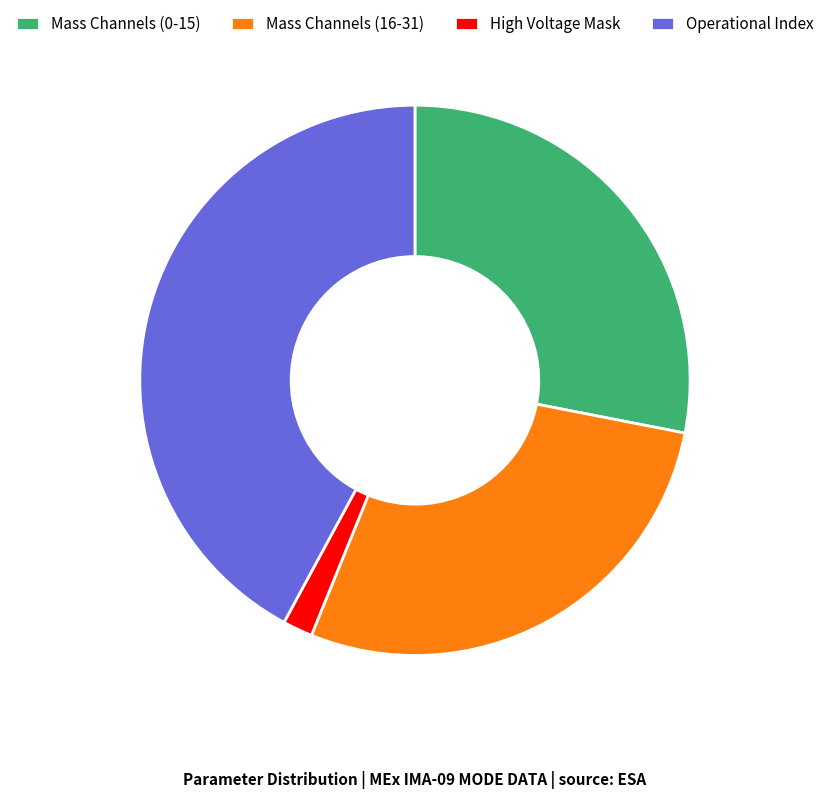

True or false: Mass Channels (0-15) accounts for 19% of the total.

False